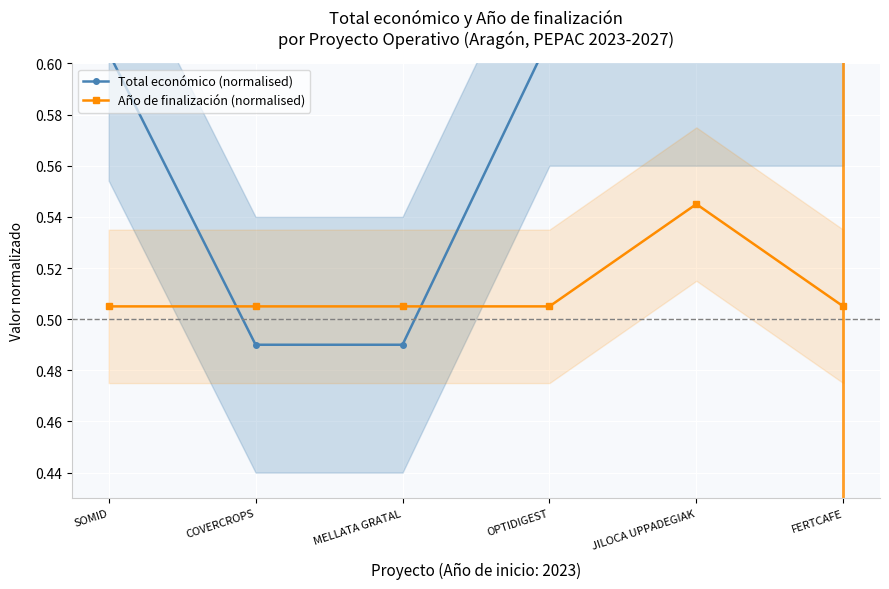

Between SOMID and OPTIDIGEST, which series saw the biggest shift?

Total económico (normalised)